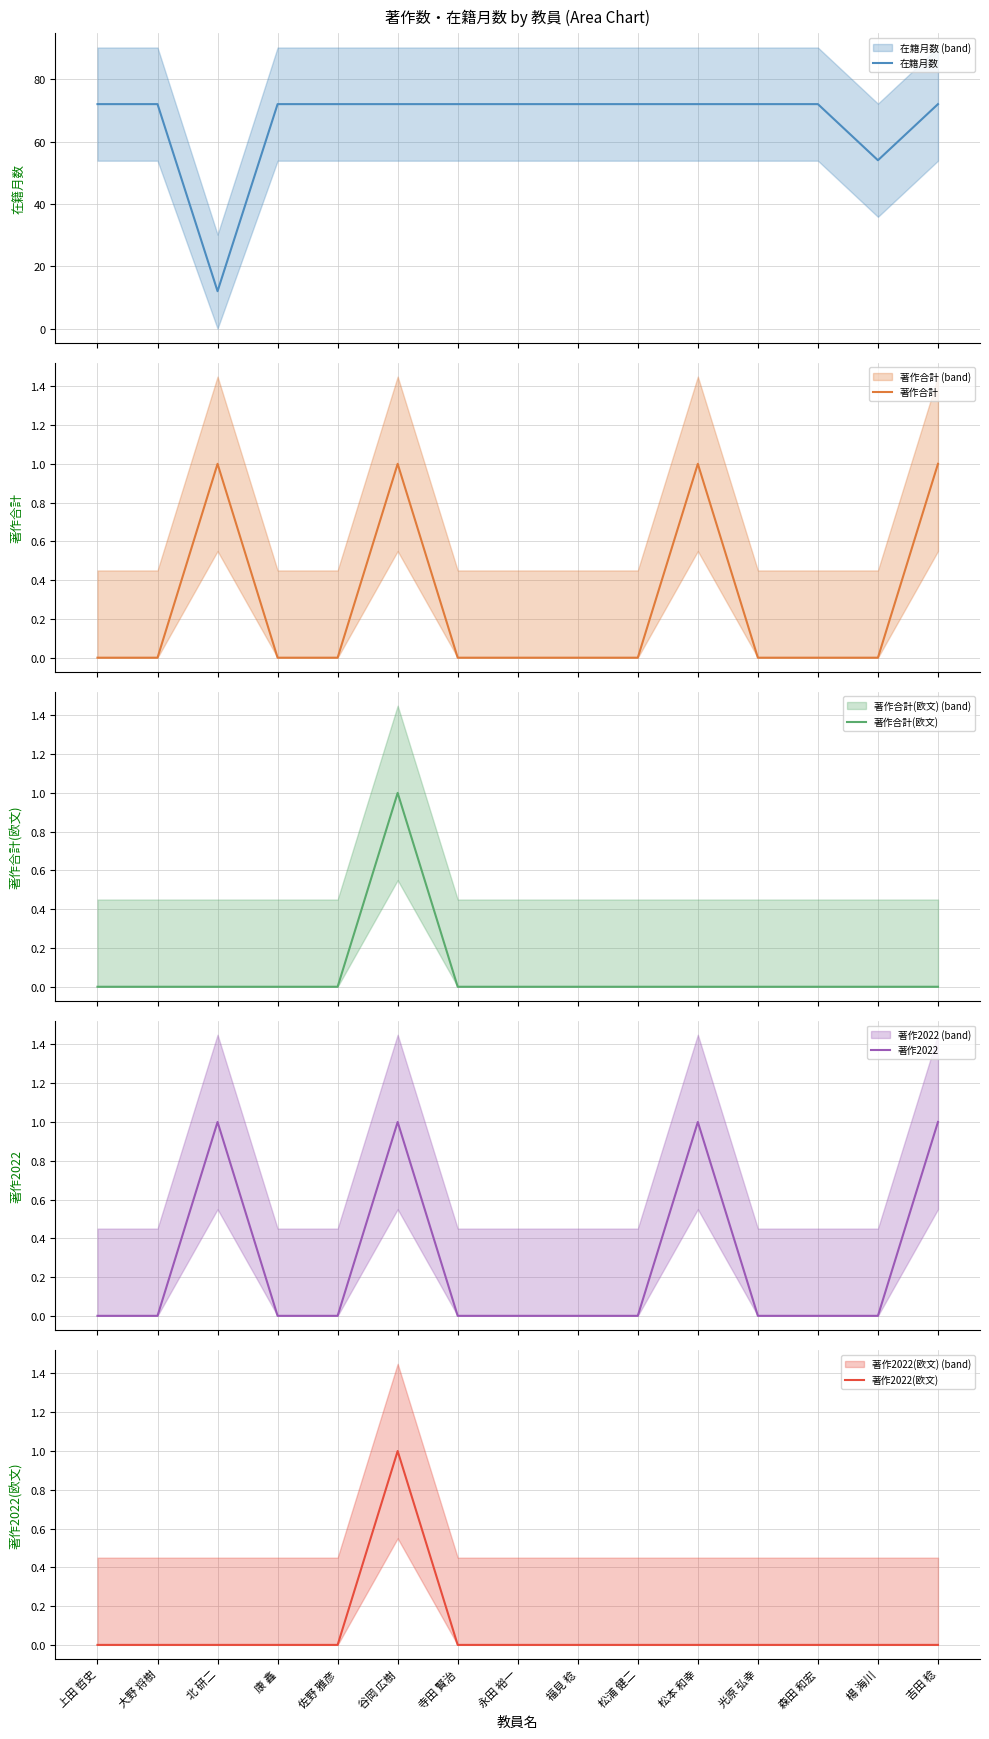

Rank the categories by 著作2022(欧文) value from highest to lowest.

谷岡 広樹, 上田 哲史, 大野 将樹, 北 研二, 康 鑫, 佐野 雅彦, 寺田 賢治, 永田 裕一, 福見 稔, 松浦 健二, 松本 和幸, 光原 弘幸, 森田 和宏, 楊 海川, 吉田 稔